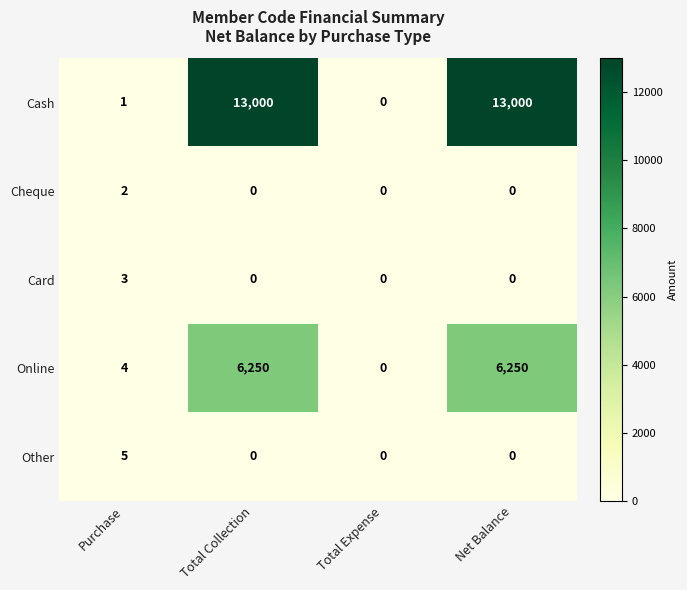

Reading left to right, what are all the values shown in this chart?

Cash: 1	13000	0	13000
Cheque: 2	0	0	0
Card: 3	0	0	0
Online: 4	6250	0	6250
Other: 5	0	0	0